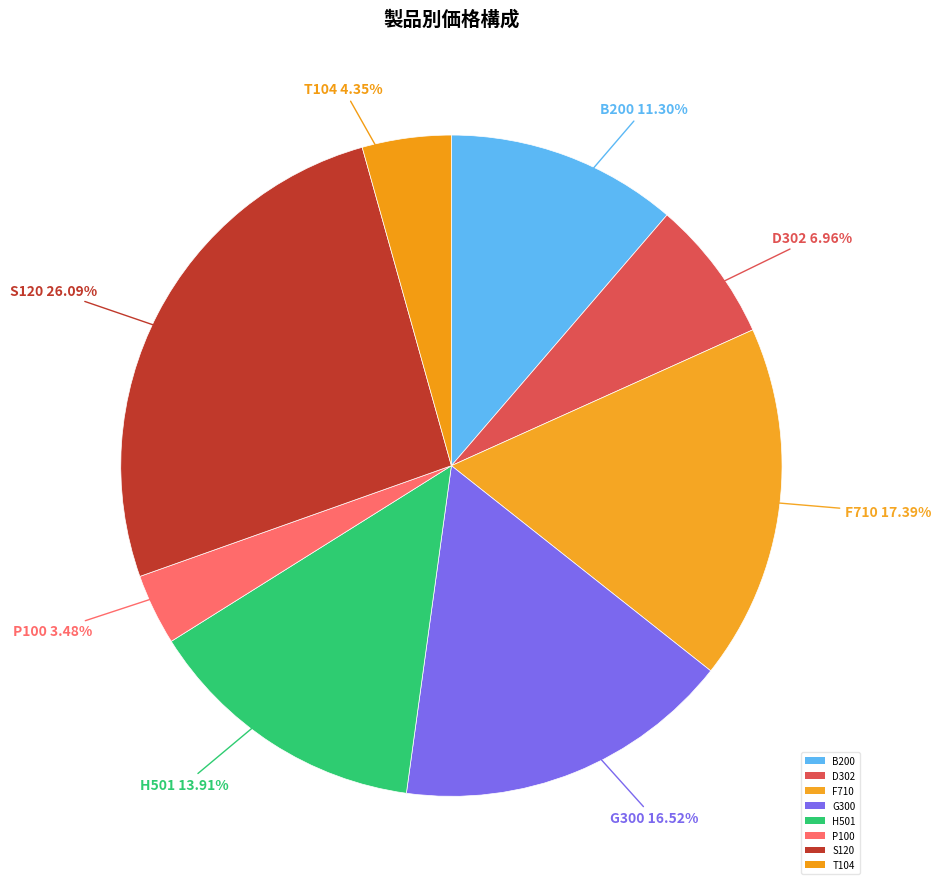

How many slices are in this pie chart?

8